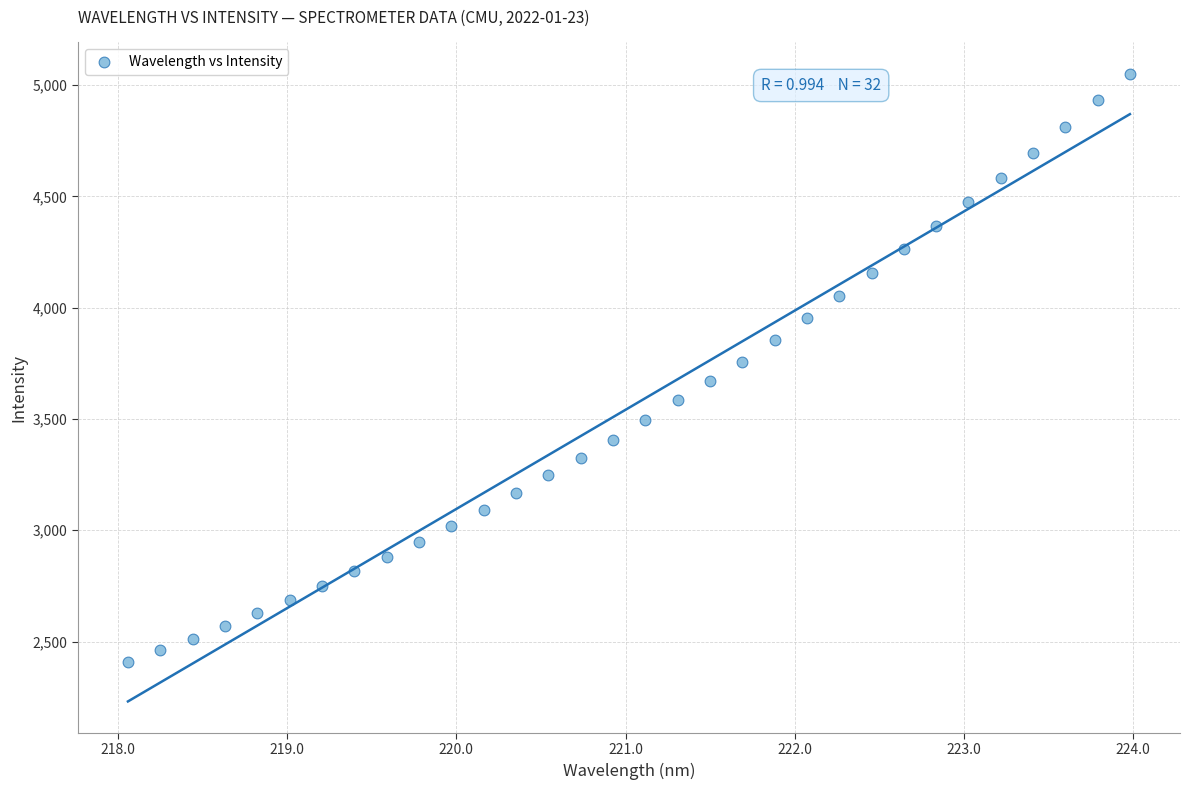

What is the range of X values (max minus min)?

5.9